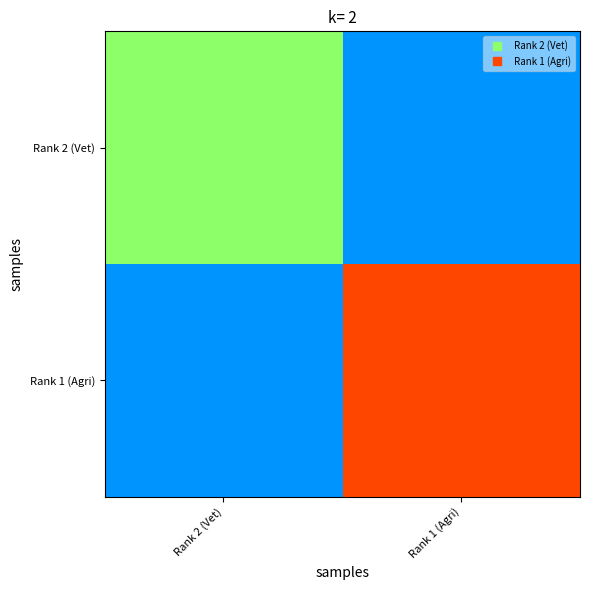

At which category is the sum across all series the highest?

Rank 1 (Agri)